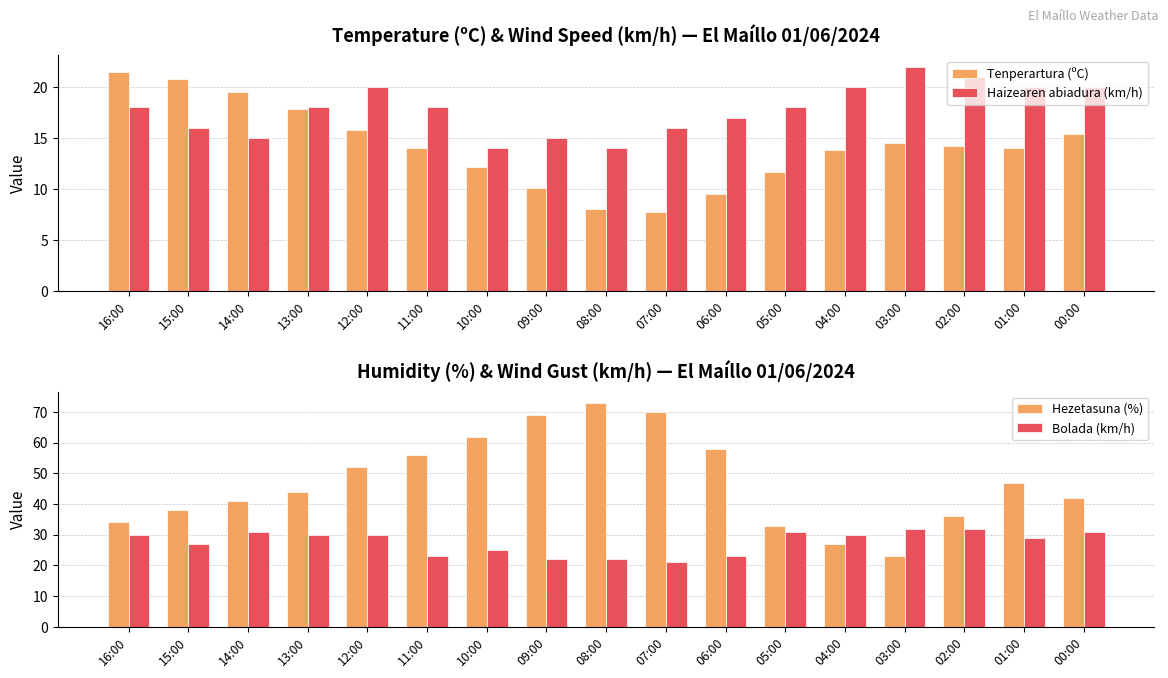

What is the average value of the Haizearen abiadura (km/h) series?

17.8